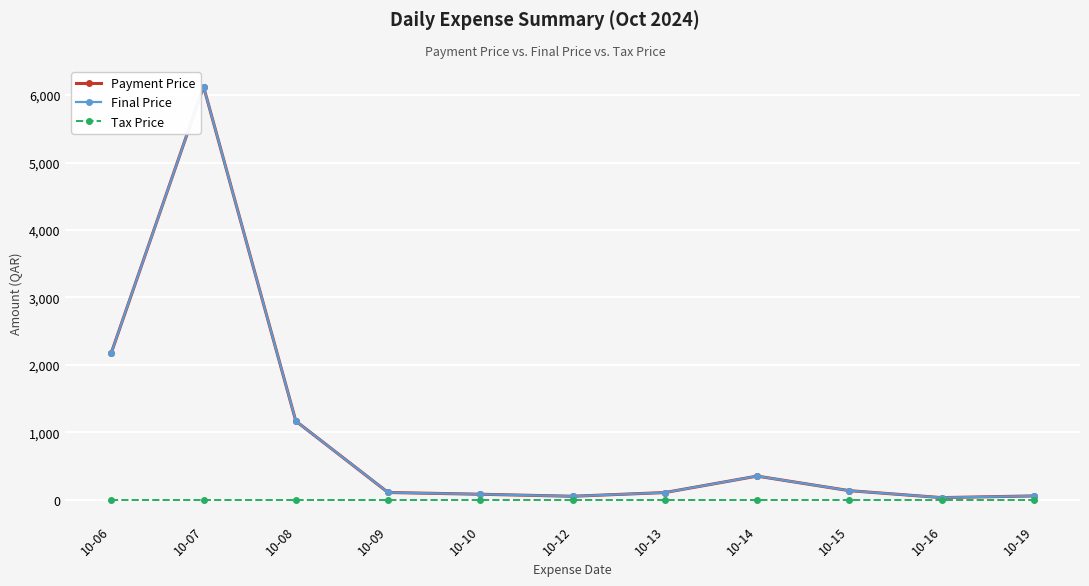

How many categories are shown in the chart?

11